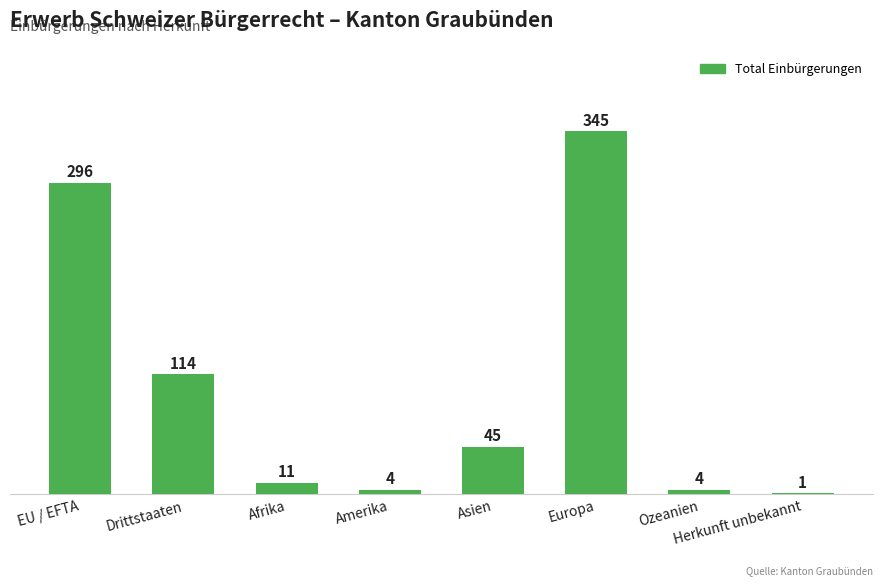

What is the maximum value shown in the chart?

345